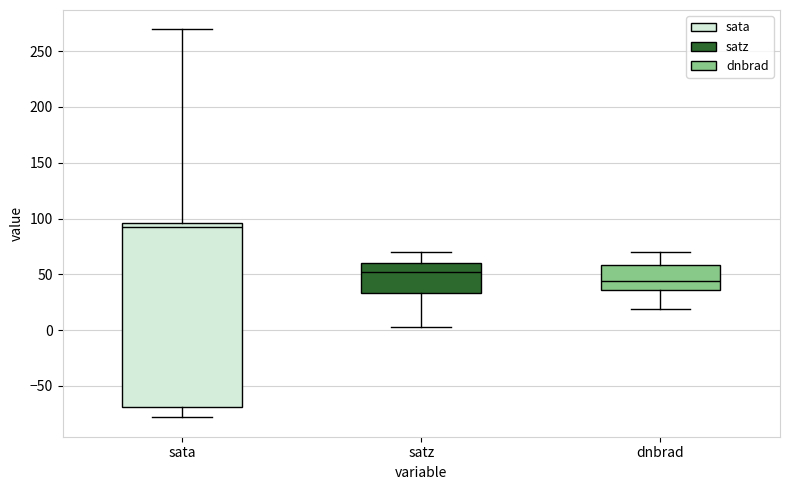

Where does the upper whisker of the box for sata end on the y-axis? The values are not printed on the chart, so give them approximately, as read against the axis.

270